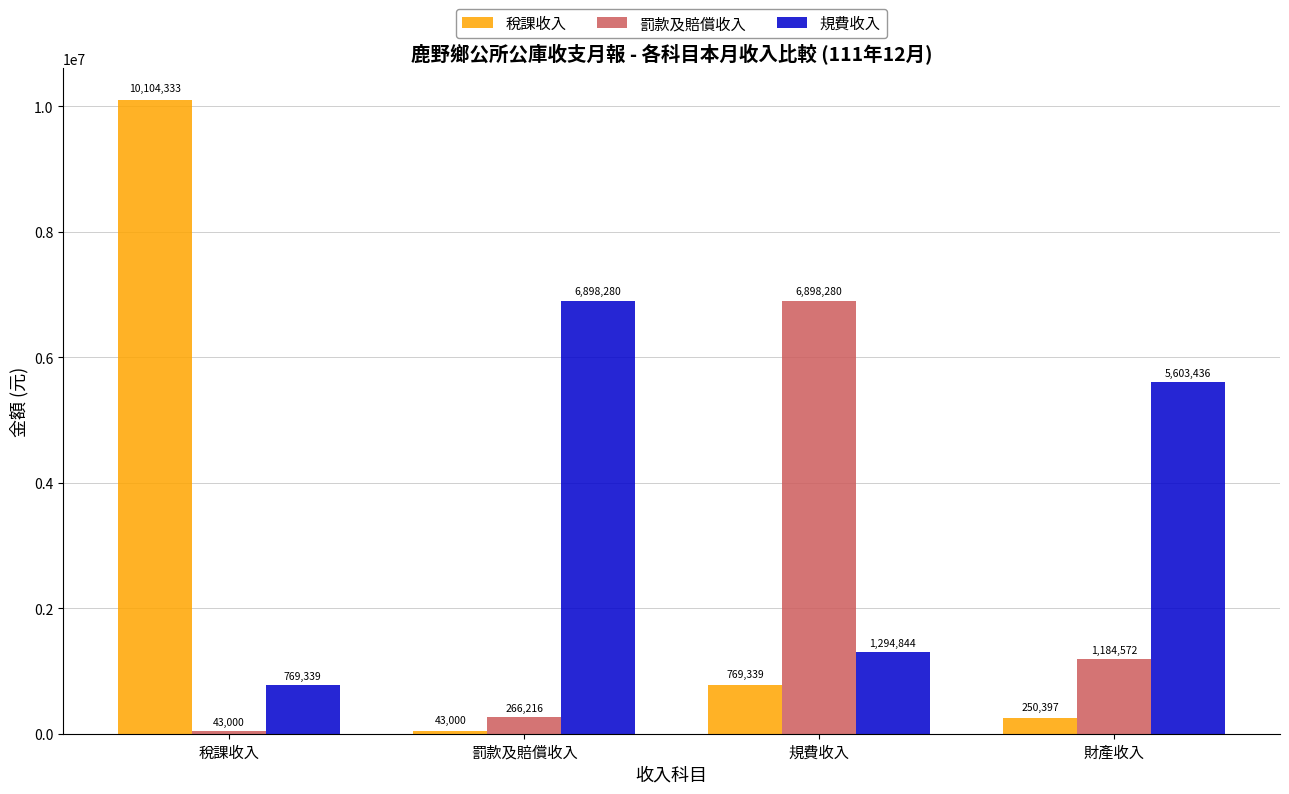

What is the difference between the maximum and second lowest values in the 罰款及賠償收入 series?

6632064